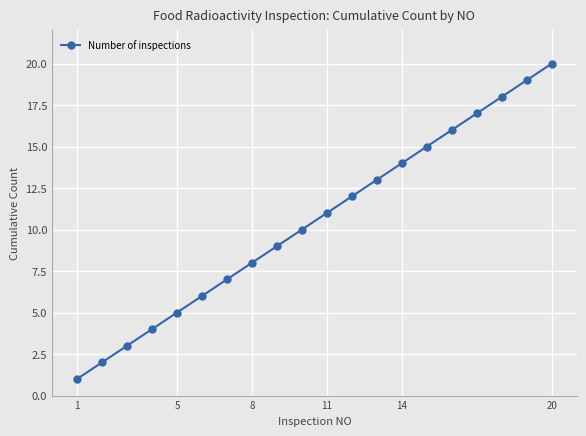

What is the sum of all values?

210